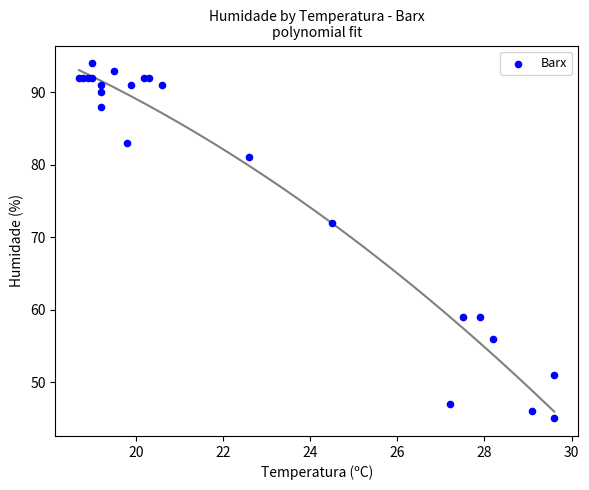

What Y value in the scatter plot is closest to 69?

72